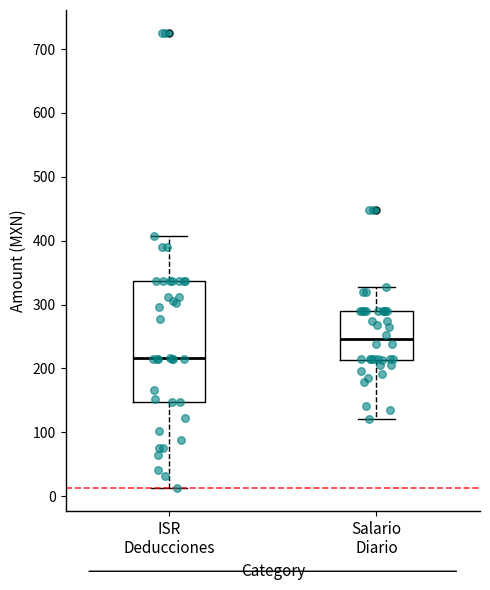

Which box's median line is the lowest?

ISR Deducciones